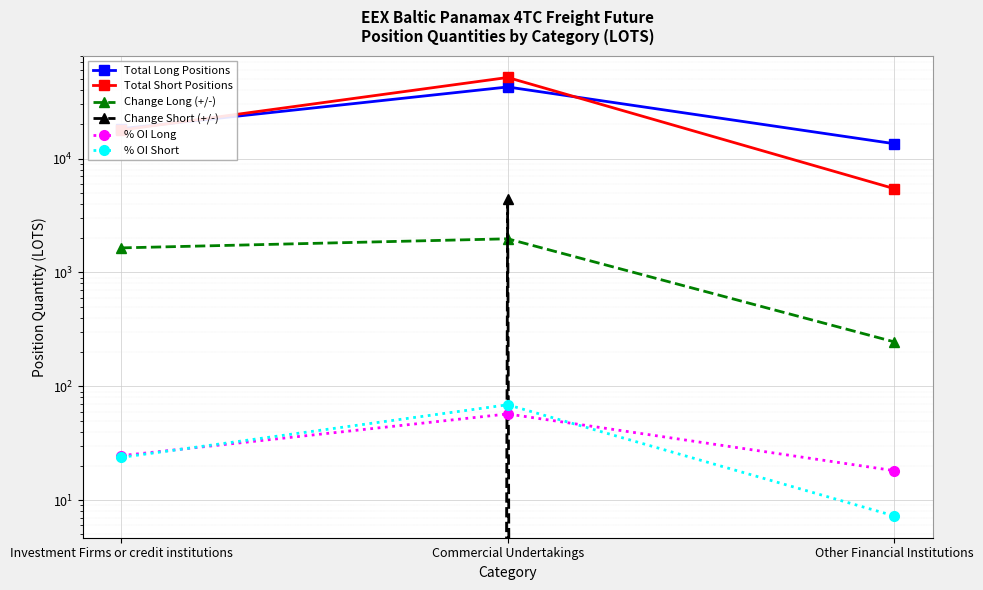

Rank the categories by Change Long (+/-) value from highest to lowest.

Commercial Undertakings, Investment Firms or credit institutions, Other Financial Institutions